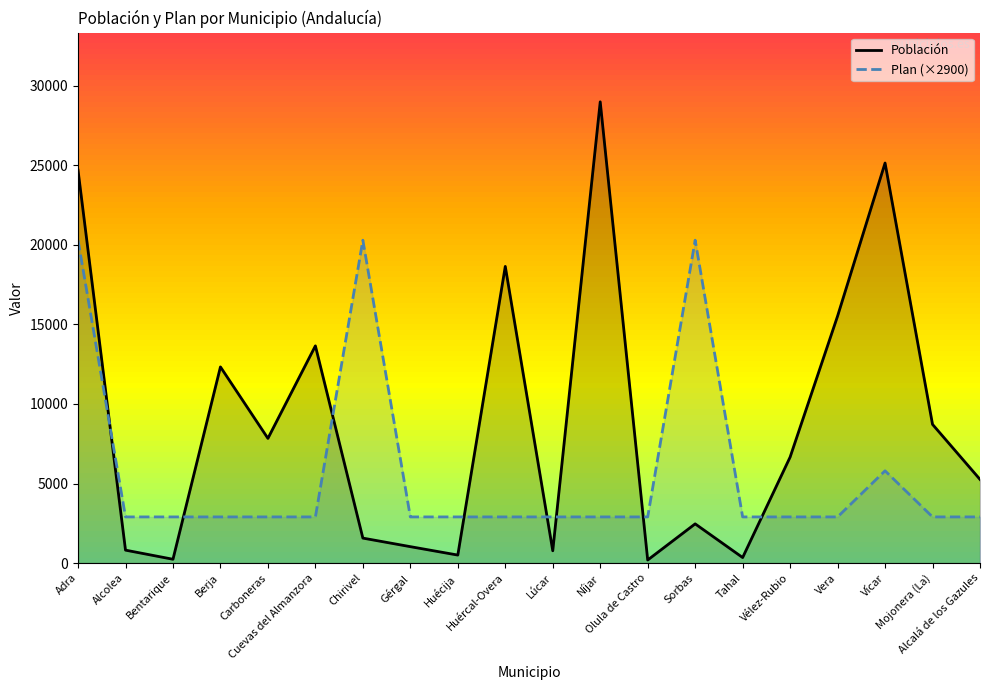

True or false: Plan (×2900) has a value of 8103.7 at Adra.

False